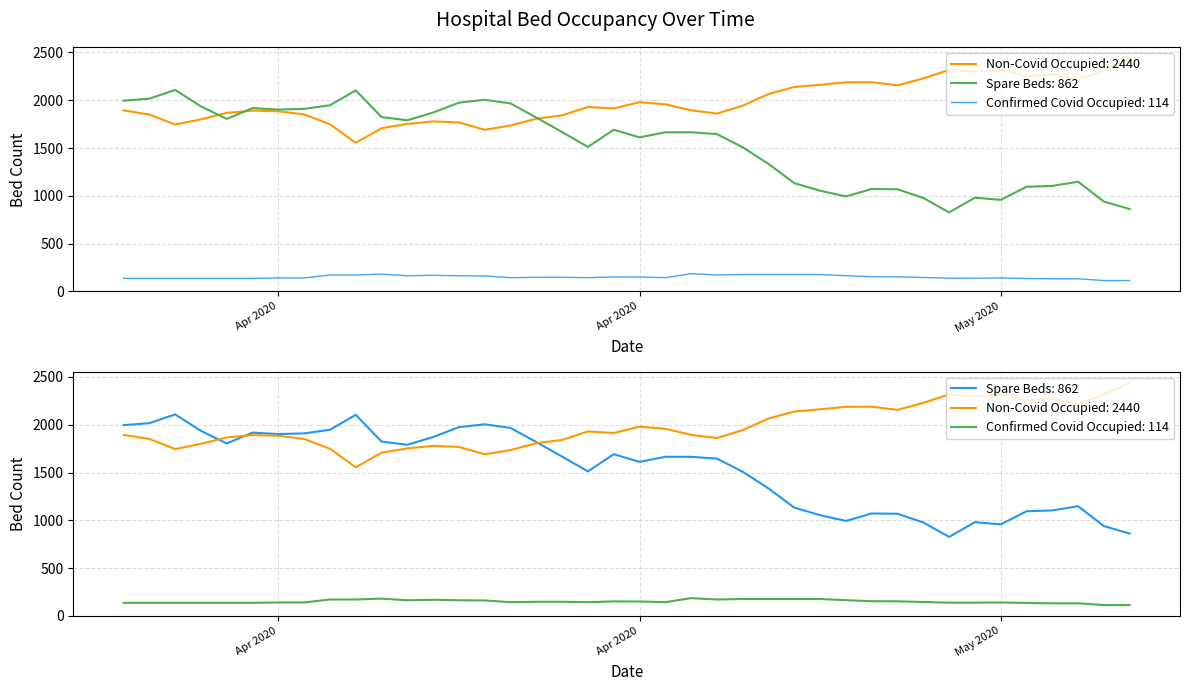

Which series has the largest range (max minus min)?

Spare Beds